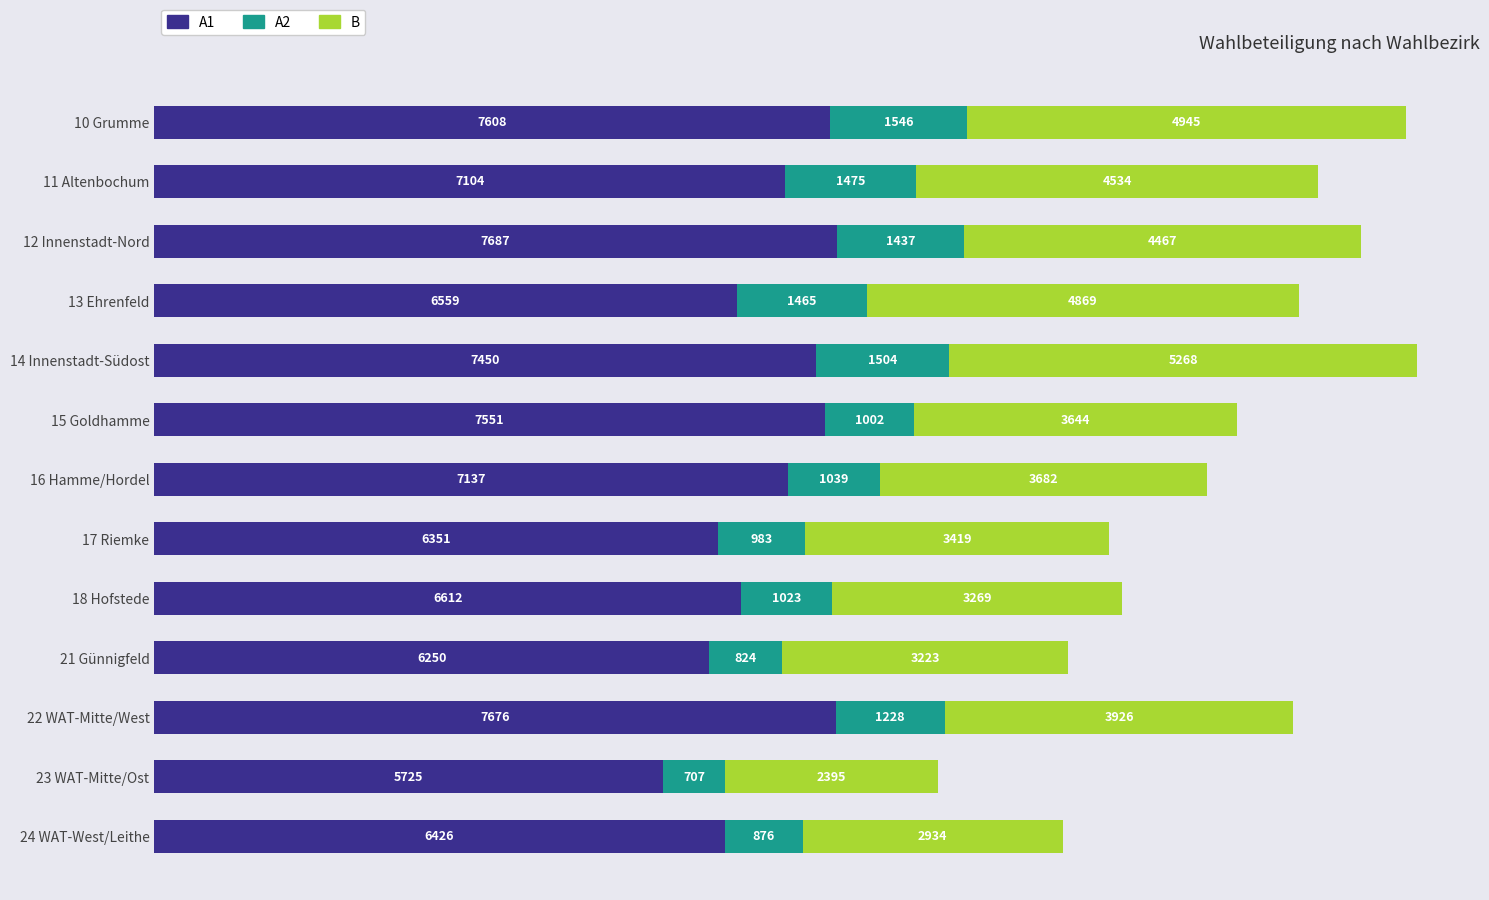

At which category is the sum across all series the highest?

14 Innenstadt-Südost